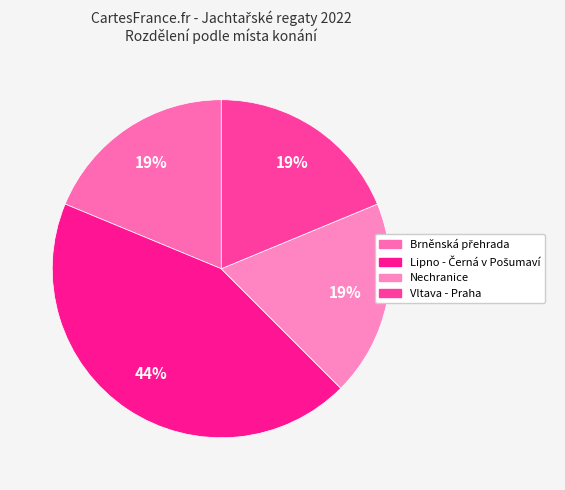

How many segments does this pie chart have?

4